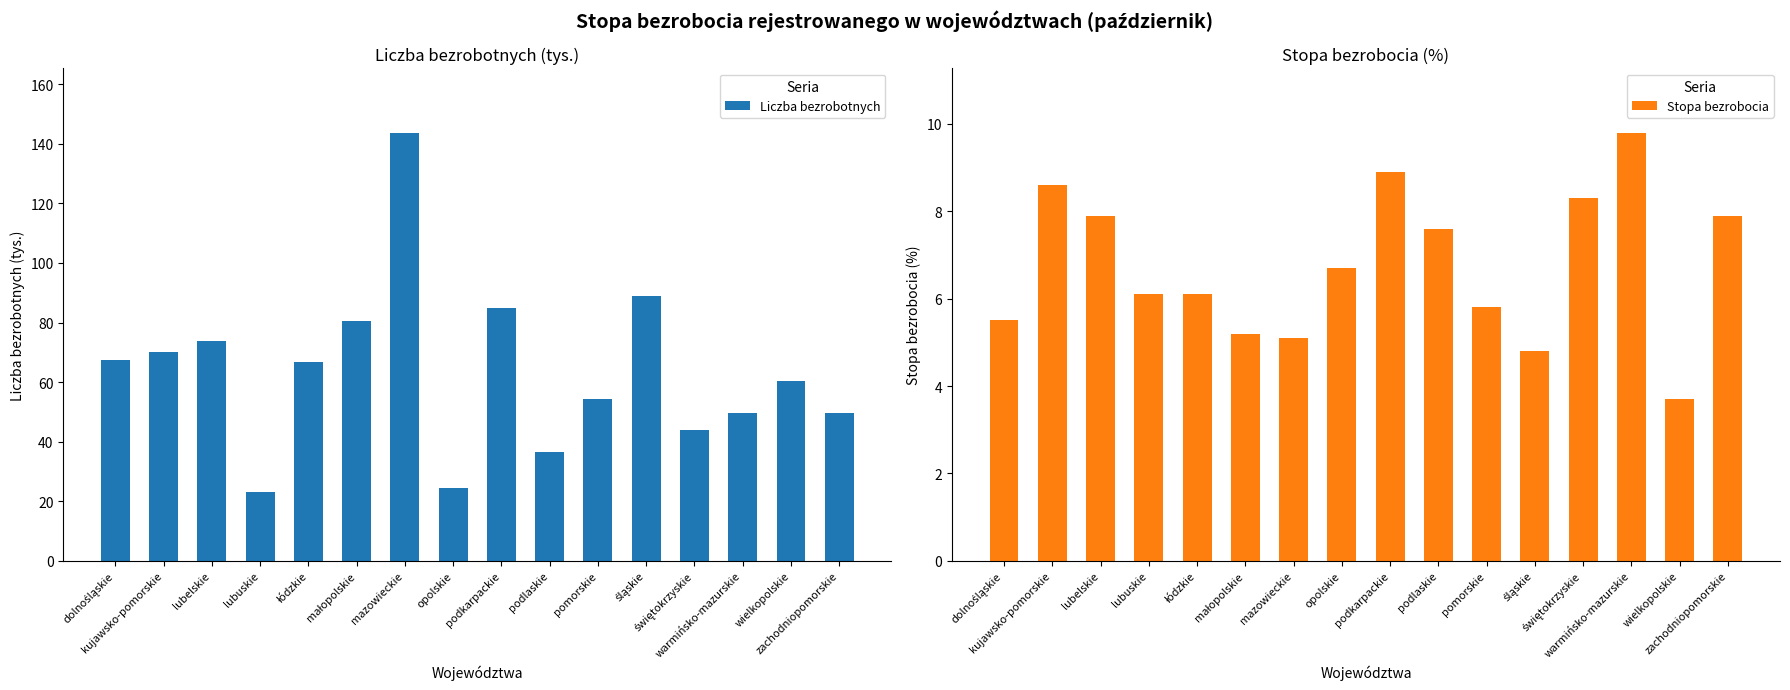

How many series are shown in this chart?

2